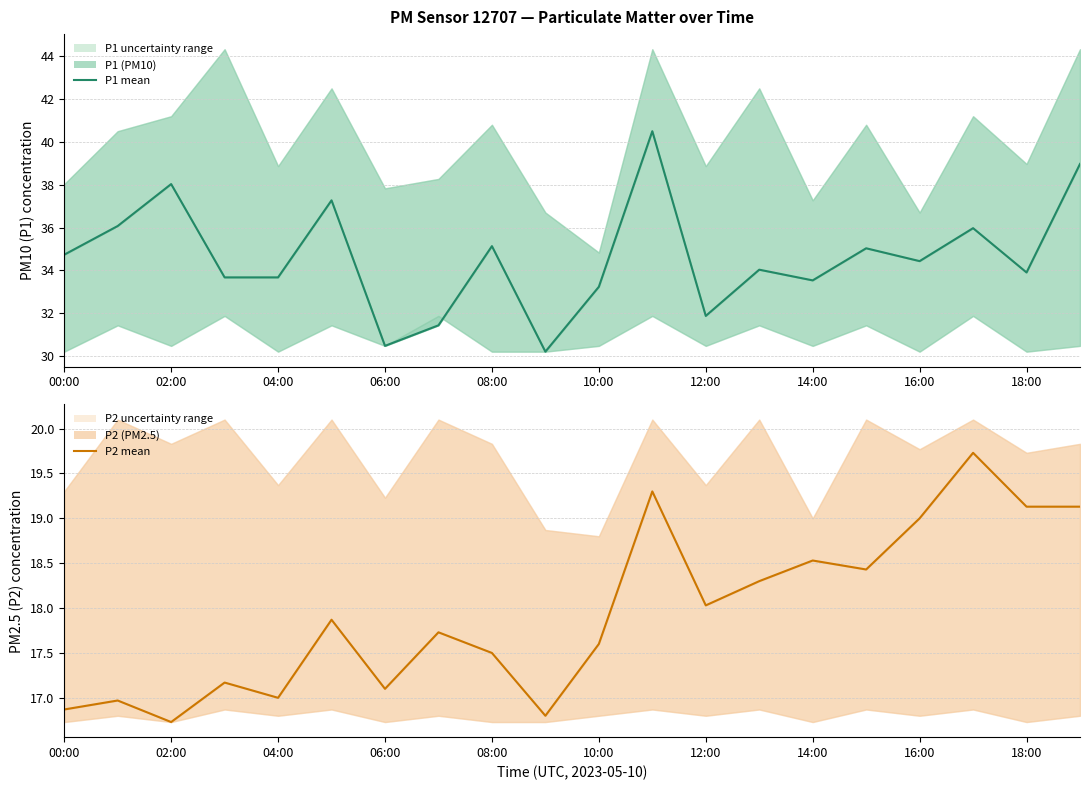

Is it true that P2 mean equals 7.3 at 14:00?

False